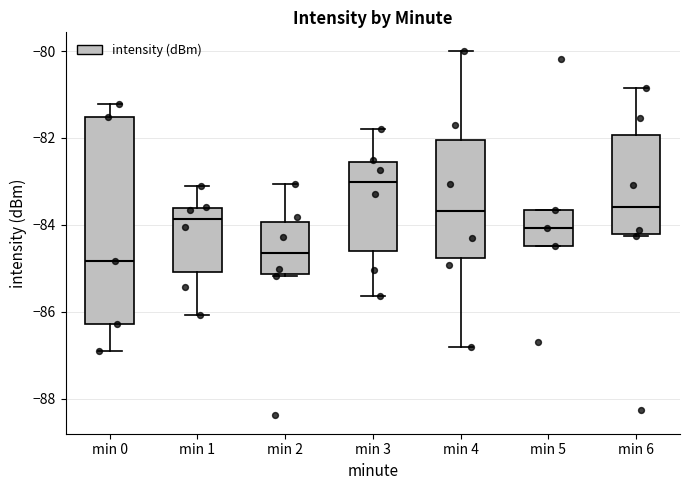

Reading left to right, read every box against the y-axis: the position of its median line, the range the box covers, and the ends of its whiskers. The values are not printed on the chart, so give them approximately, as read against the axis.

min 0: median -84.8, box -86.2 to -81.6, whiskers -86.8 to -81.2
min 1: median -83.8, box -85.0 to -83.6, whiskers -86.0 to -83.2
min 2: median -84.6, box -85.2 to -84.0, whiskers -85.2 to -83.0
min 3: median -83.0, box -84.6 to -82.6, whiskers -85.6 to -81.8
min 4: median -83.6, box -84.8 to -82.0, whiskers -86.8 to -80.0
min 5: median -84.0, box -84.4 to -83.6, whiskers -84.4 to -83.6
min 6: median -83.6, box -84.2 to -82.0, whiskers -84.2 to -80.8